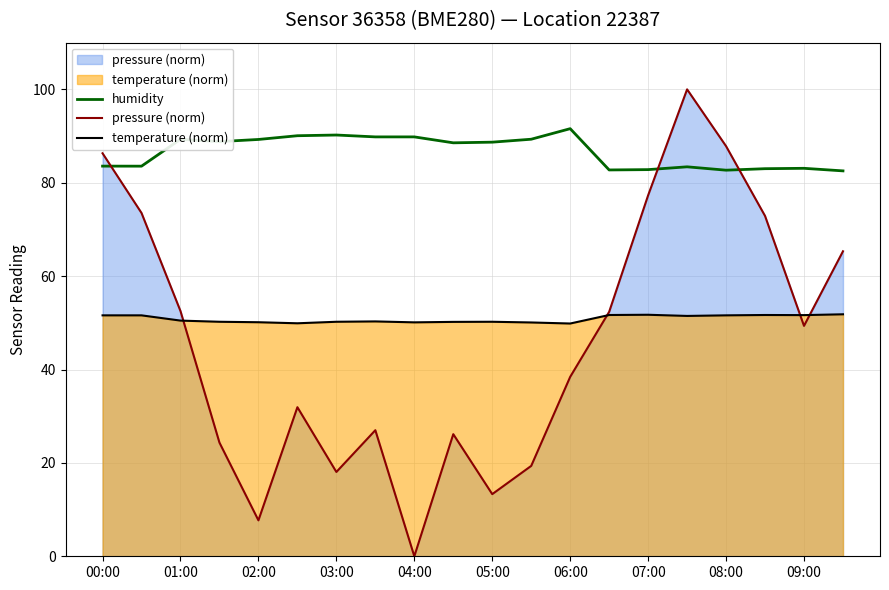

Reading right to left, extract all data points from this chart.

humidity: 82.5	83.1	83.0	82.7	83.4	82.8	82.7	91.6	89.3	88.7	88.5	89.8	89.8	90.2	90.1	89.3	88.8	89.3	83.5	83.6
pressure (norm): 65.3	49.3	72.9	87.8	100.0	77.3	52.4	38.4	19.4	13.3	26.1	0.0	27.0	18.1	31.9	7.7	24.3	52.5	73.5	86.3
temperature (norm): 51.8	51.6	51.7	51.6	51.5	51.7	51.7	49.9	50.1	50.2	50.2	50.1	50.3	50.2	49.9	50.1	50.2	50.5	51.6	51.6